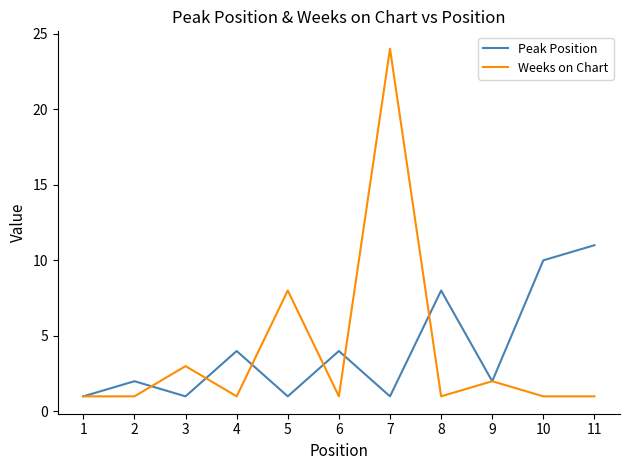

The value of Weeks on Chart at 3 is 1. True or false?

False